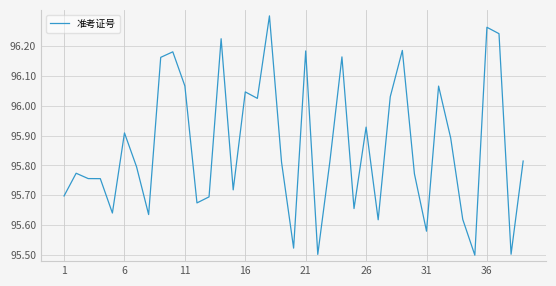

What is the difference between the maximum and minimum values?

0.8